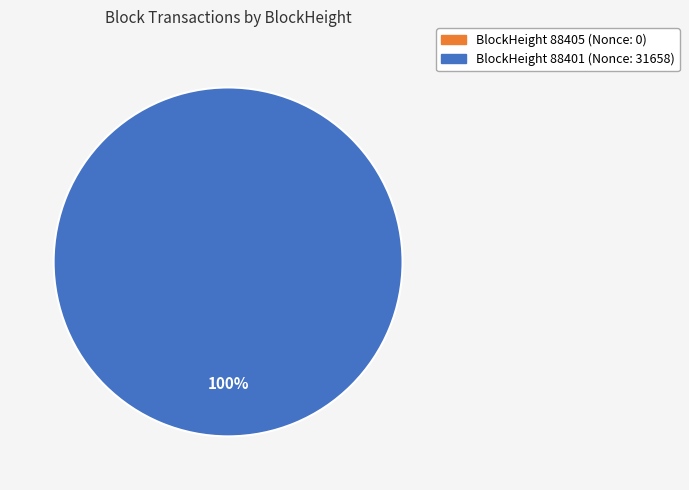

The 88405 slice represents 1% of the pie. True or false?

False